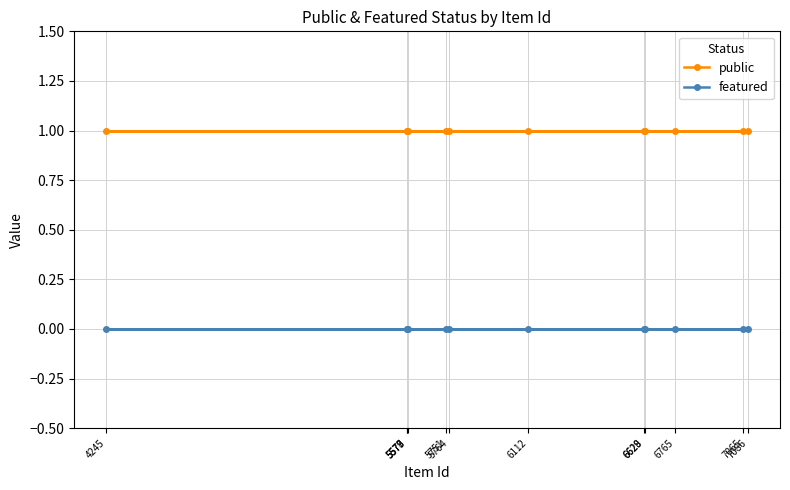

What is the sum of the public values at 5764 and 5578?

2